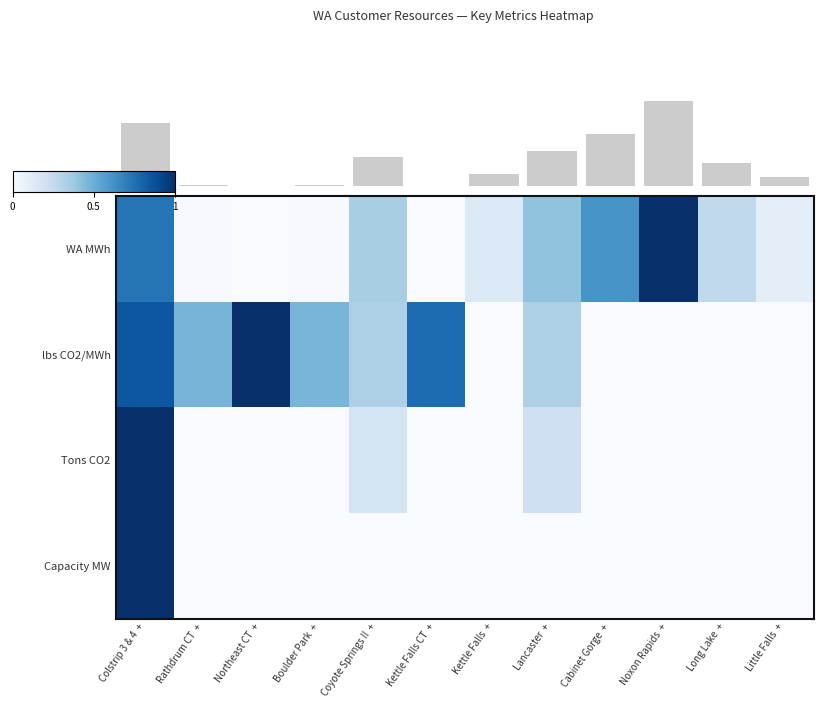

Which has a higher value, Kettle Falls CT + or Noxon Rapids +?

Noxon Rapids +